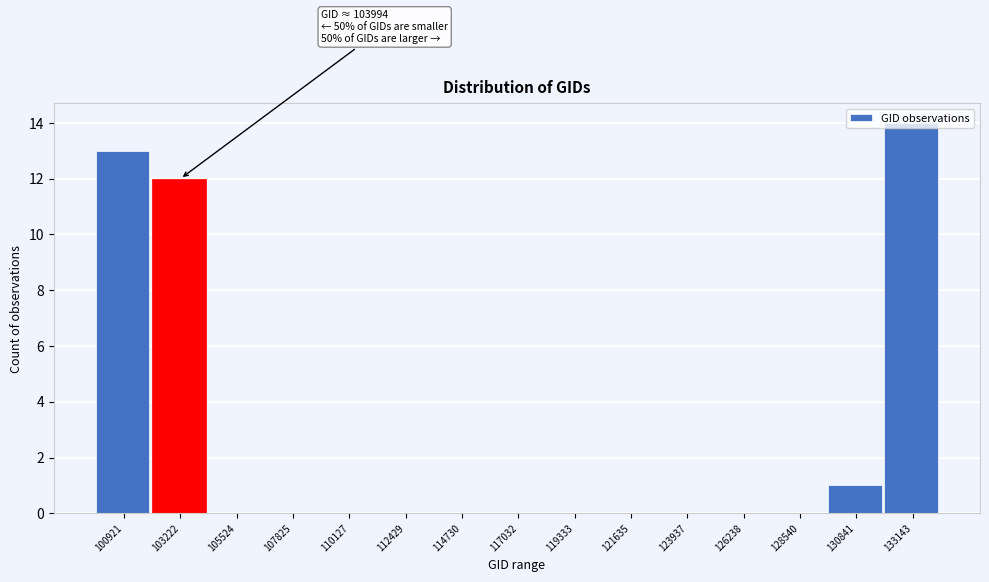

What is the sum of the values at 103222 and 133143?

26